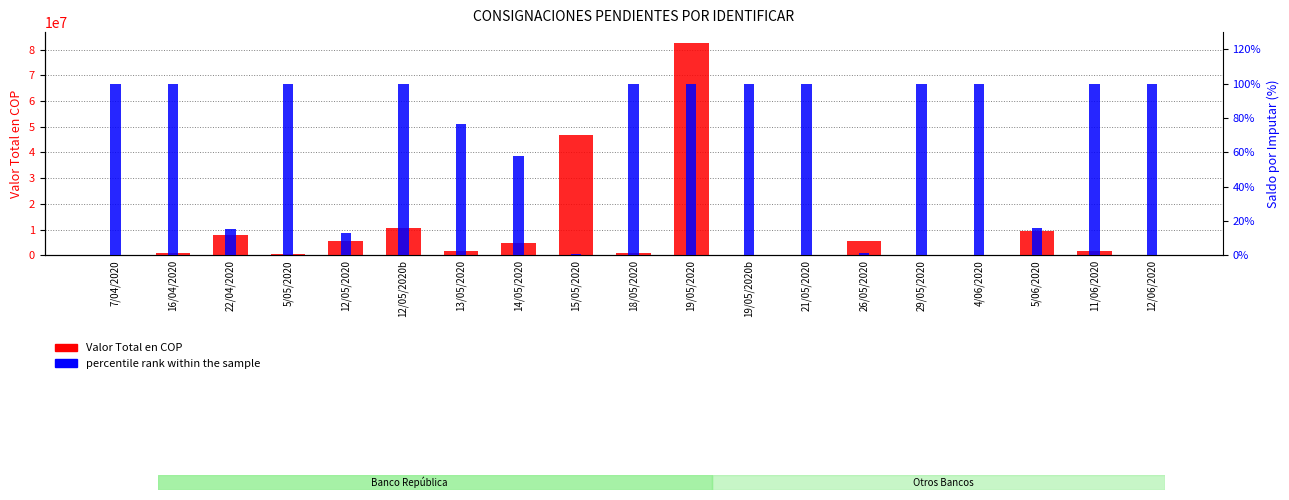

Which has a higher value, 12/06/2020 or 14/05/2020?

14/05/2020